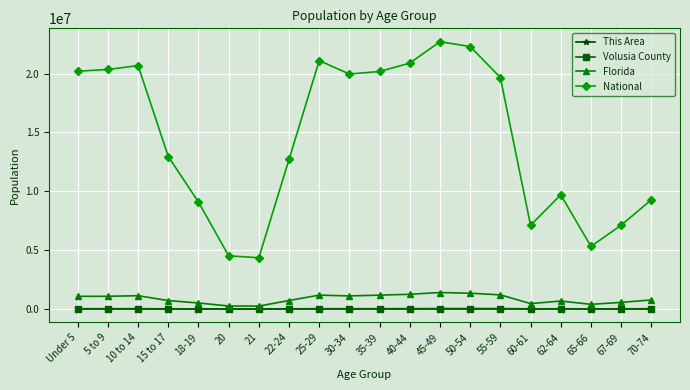

The National series shows 19664805 at 55-59. True or false?

True